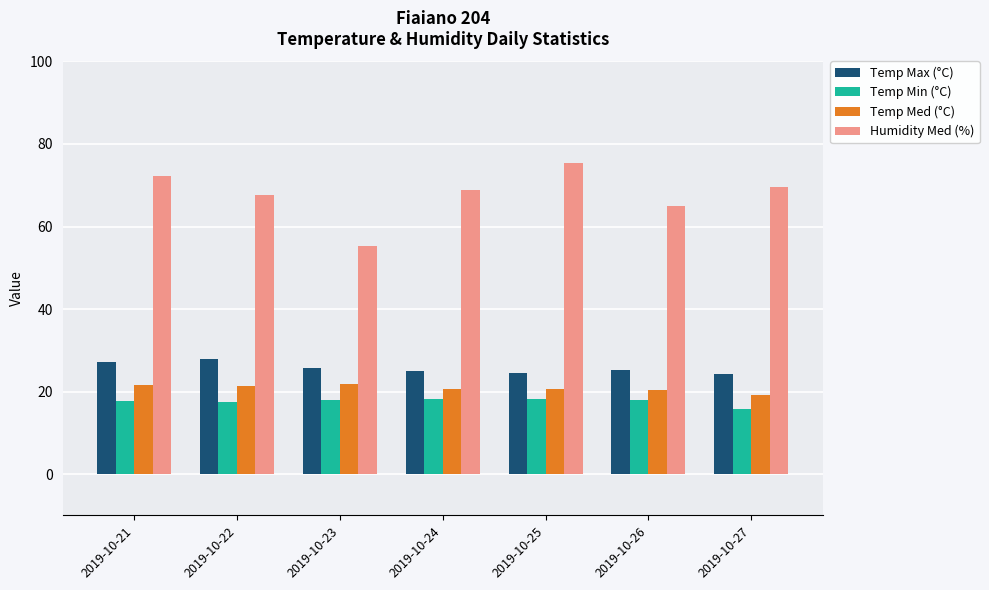

The Temp Min (°C) series shows 10.1 at 2019-10-27. True or false?

False